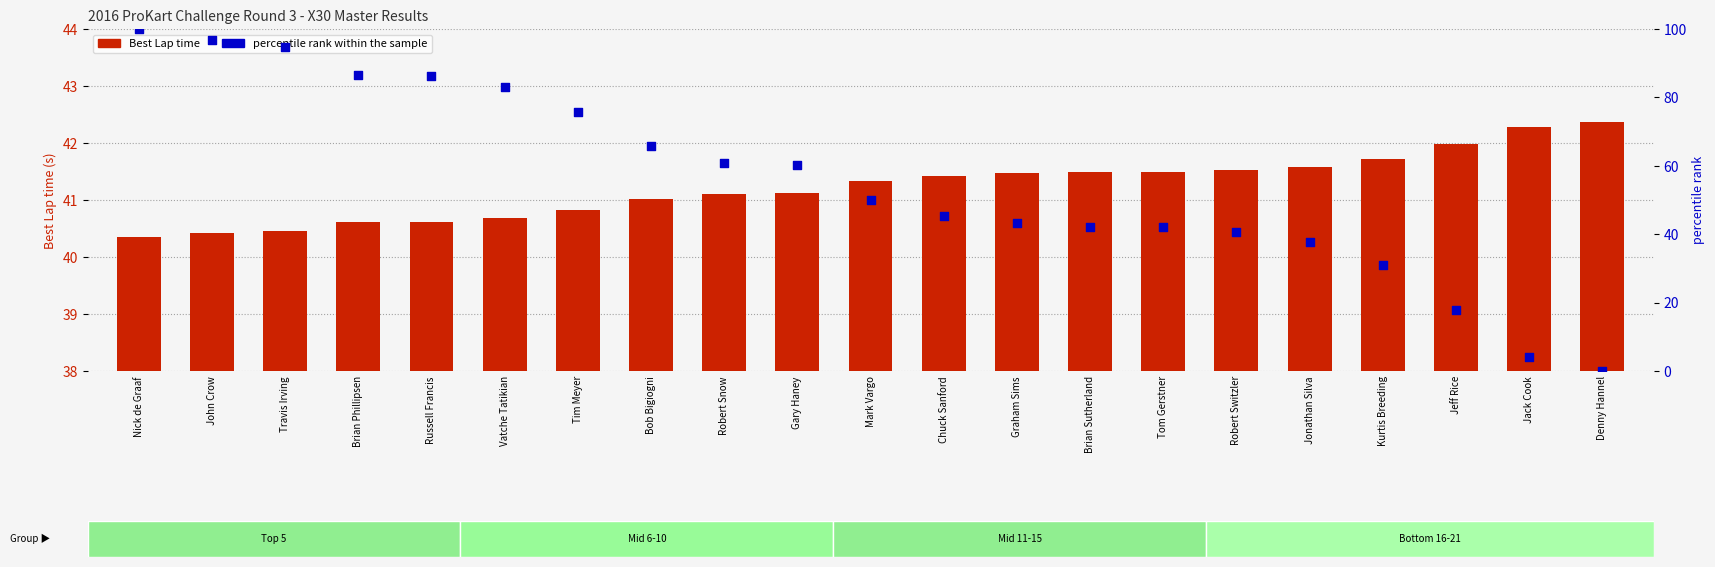

Is the value of percentile rank within the sample at Bob Bigiogni greater than the value of Best Lap time at Robert Snow?

Yes